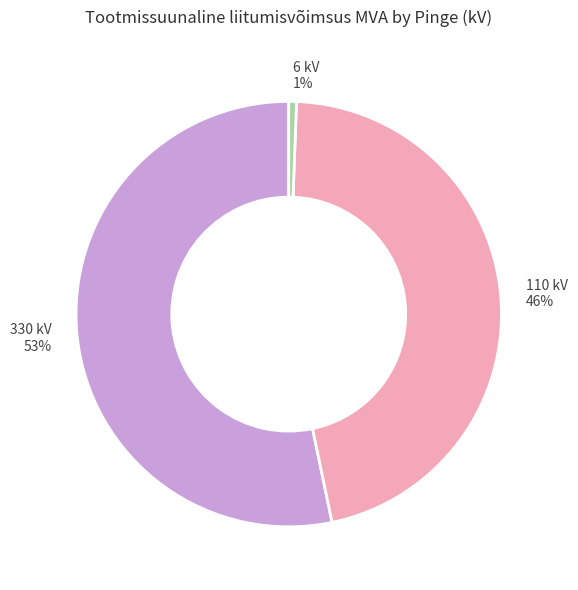

Do 6 kV 1% and 330 kV 53% together represent more than half of the pie?

Yes